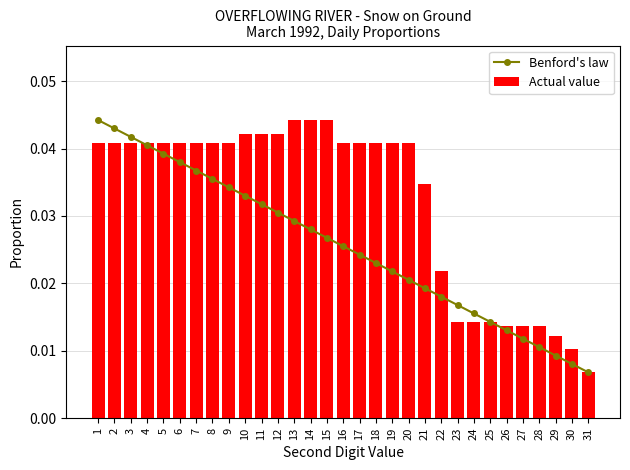

Rank the series at 3 from lowest to highest value.

Actual value, Benford's law